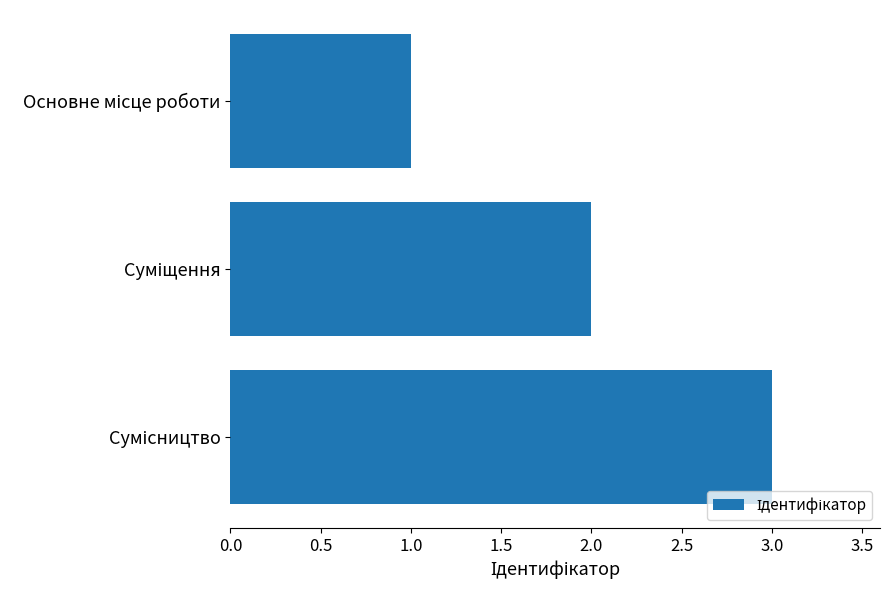

What is the maximum value shown in the chart?

3